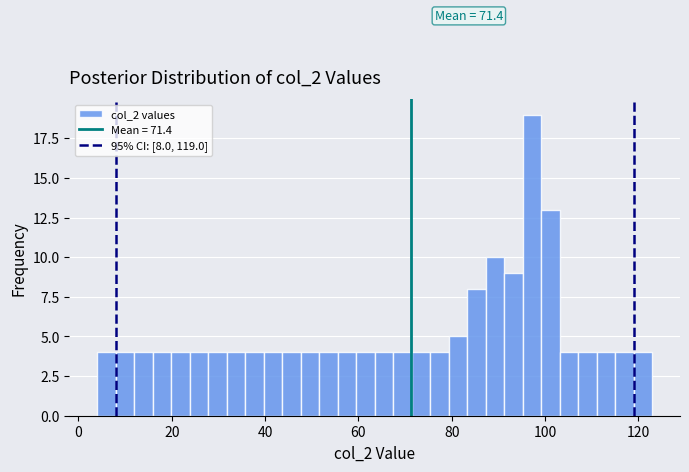

Read against the x-axis, roughly where is the centre of the tallest bar?

98